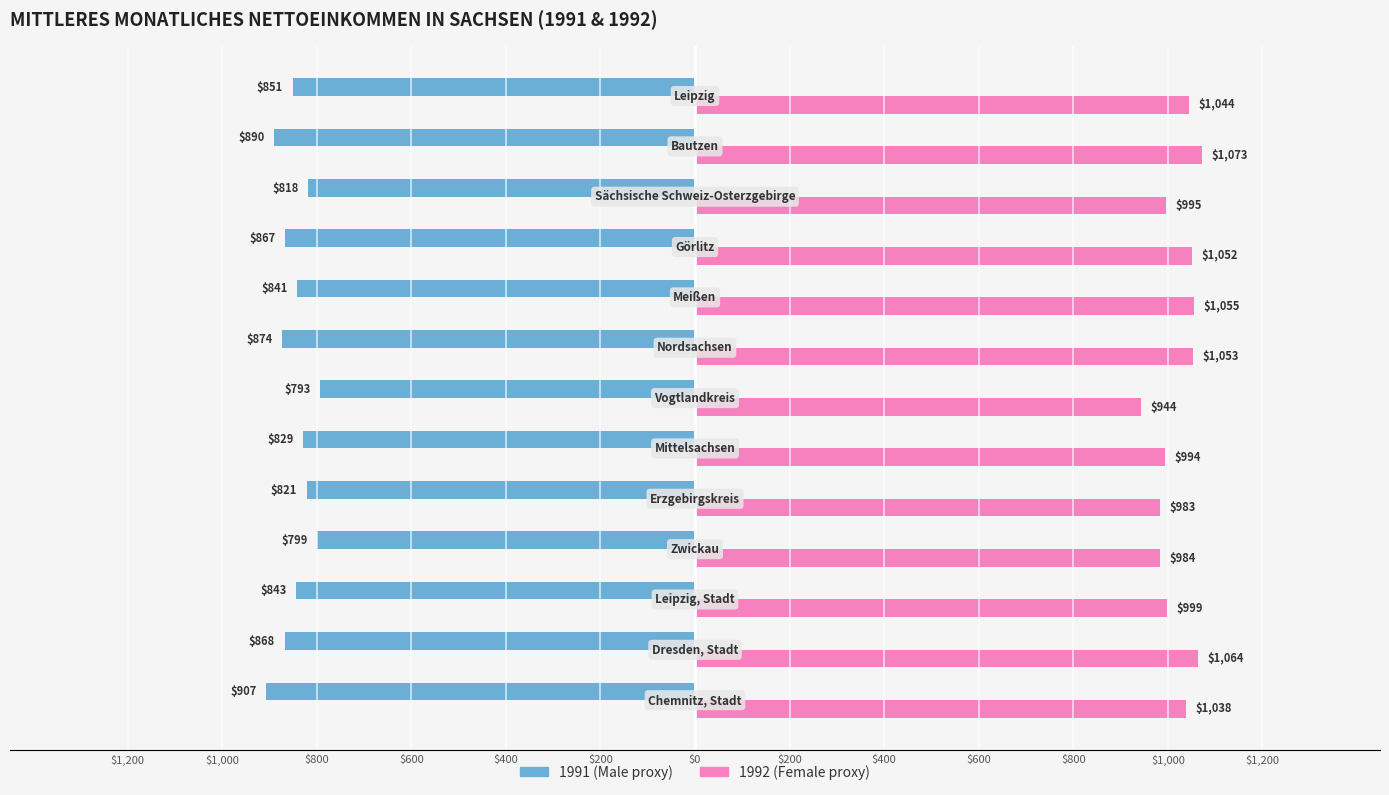

Count the number of categories in the chart.

13